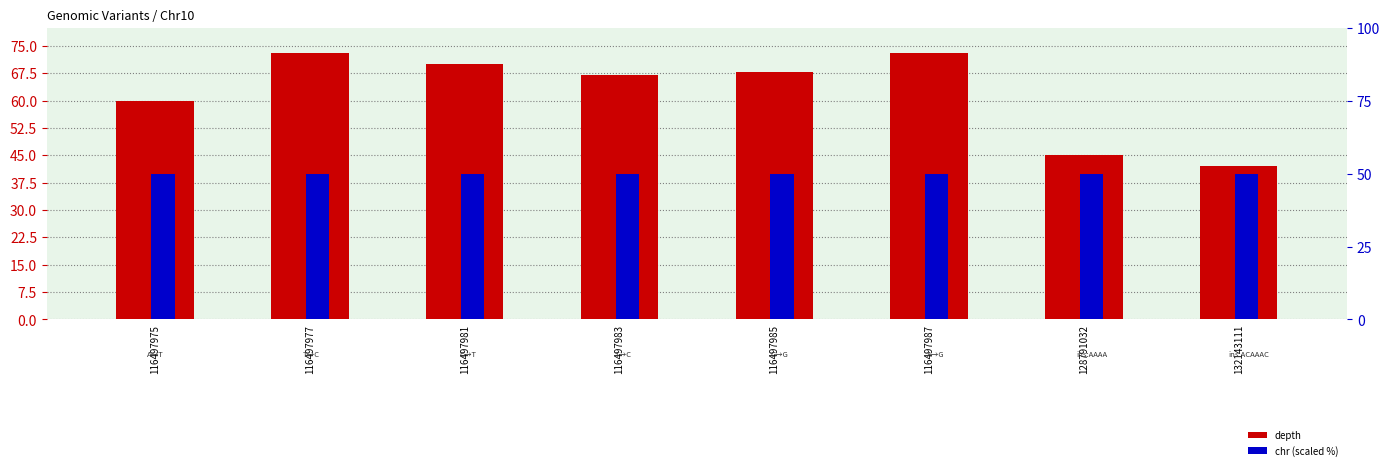

Which label corresponds to the smallest value in the chart?

132143111